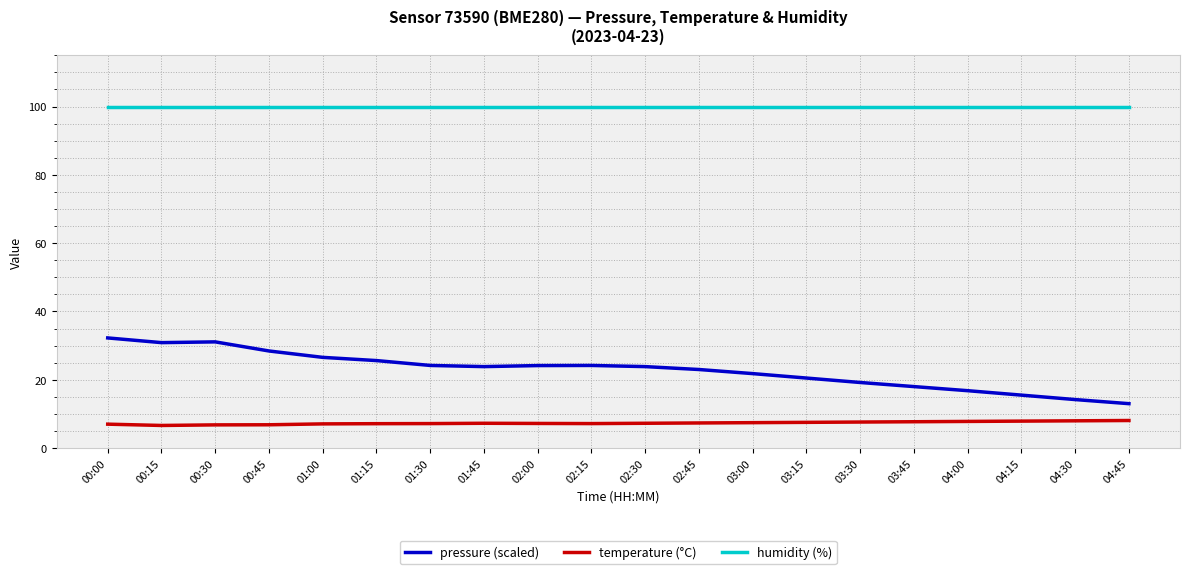

At how many categories does at least one series exceed 7?

20